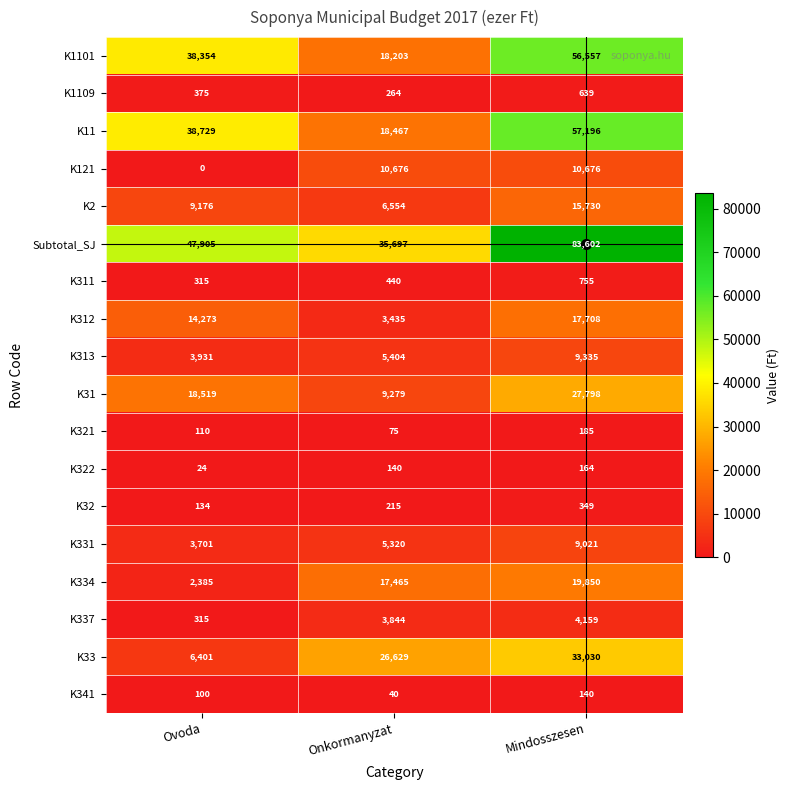

Between Ovoda and Onkormanyzat, which series saw the biggest shift?

K11